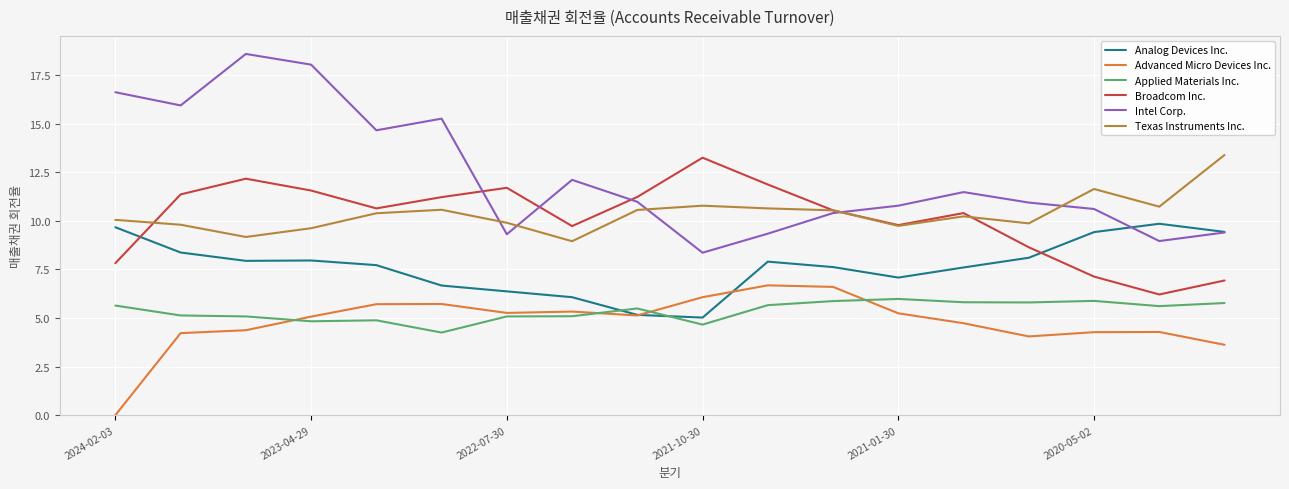

Which series has the largest total across all categories?

Intel Corp.